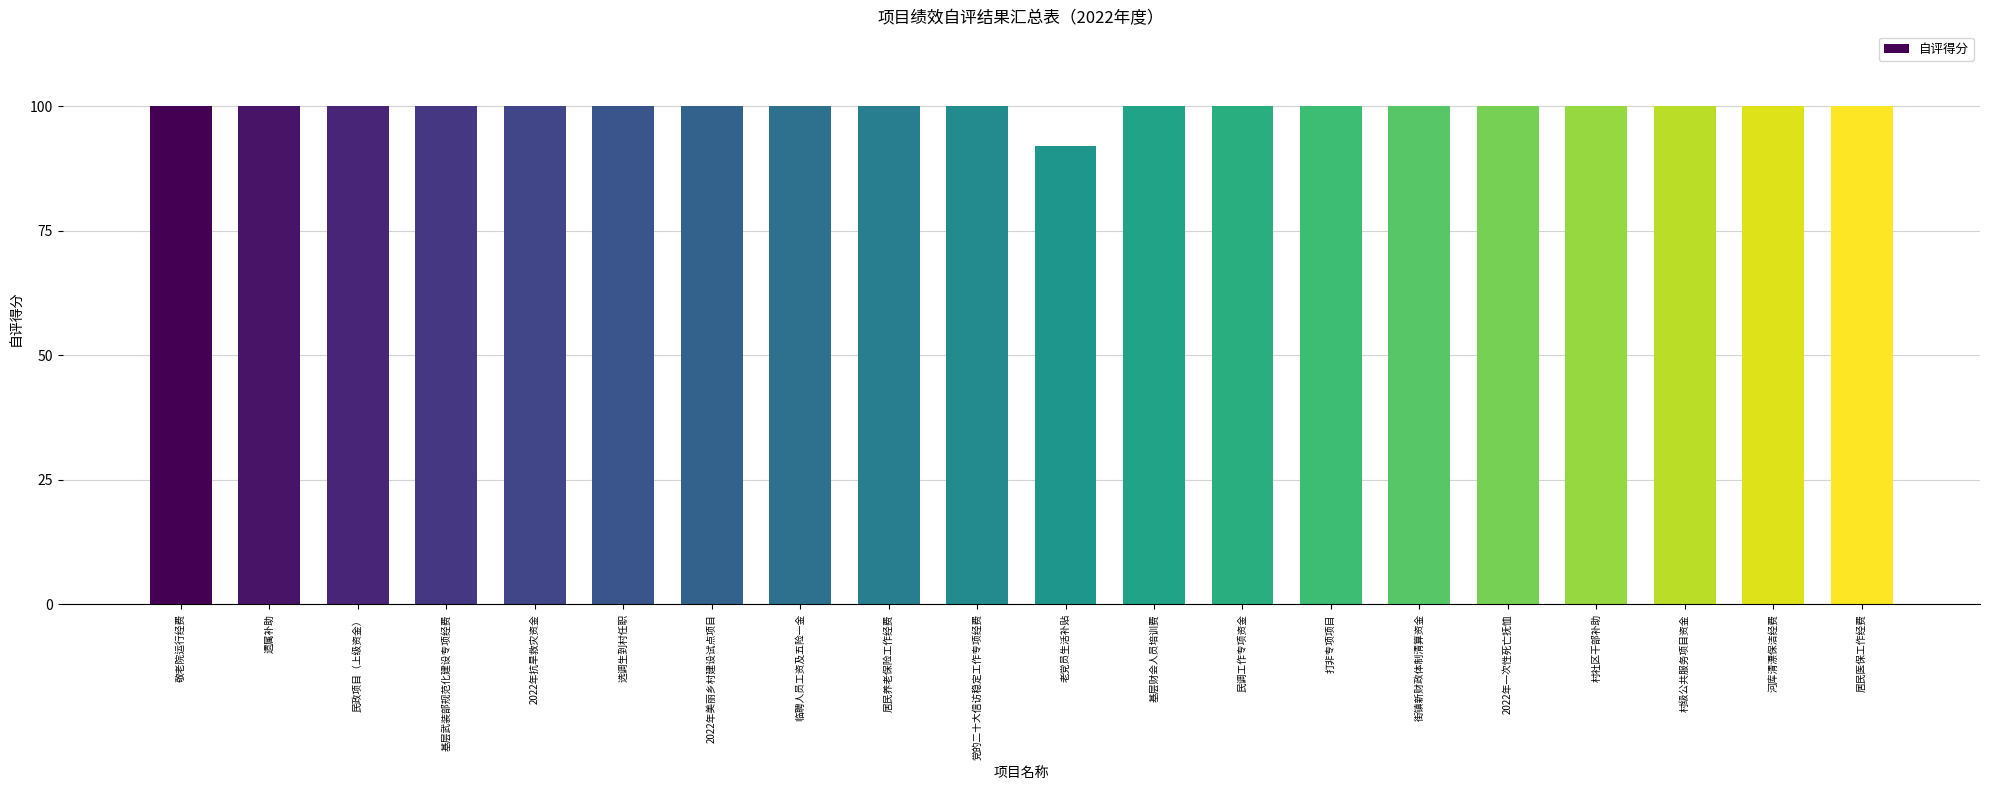

Approximately how many times larger is the value at 选调生到村任职 compared to 村社区干部补助?

1.0